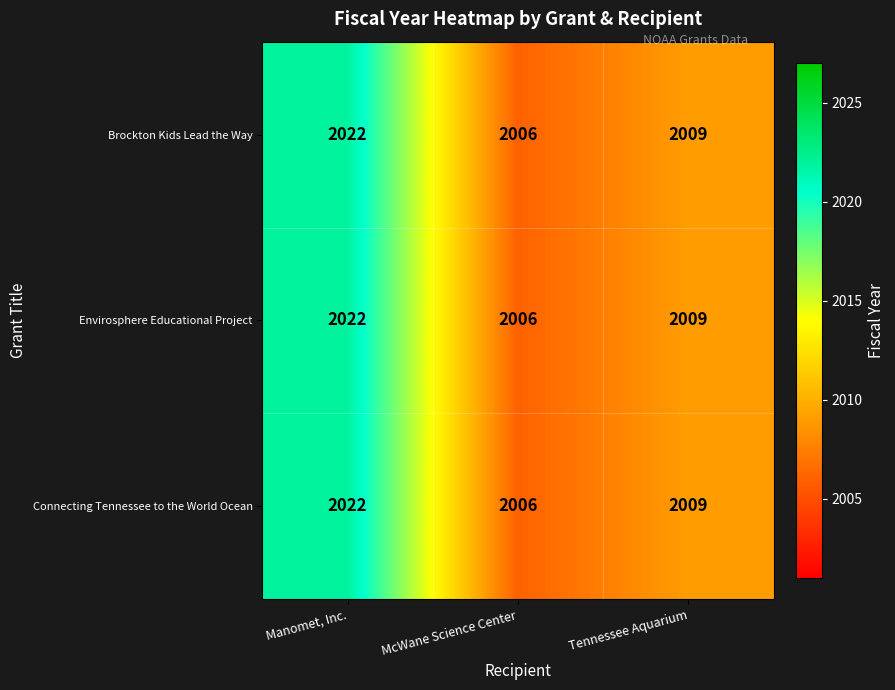

At which category does the chart reach its peak across all series?

Manomet, Inc.